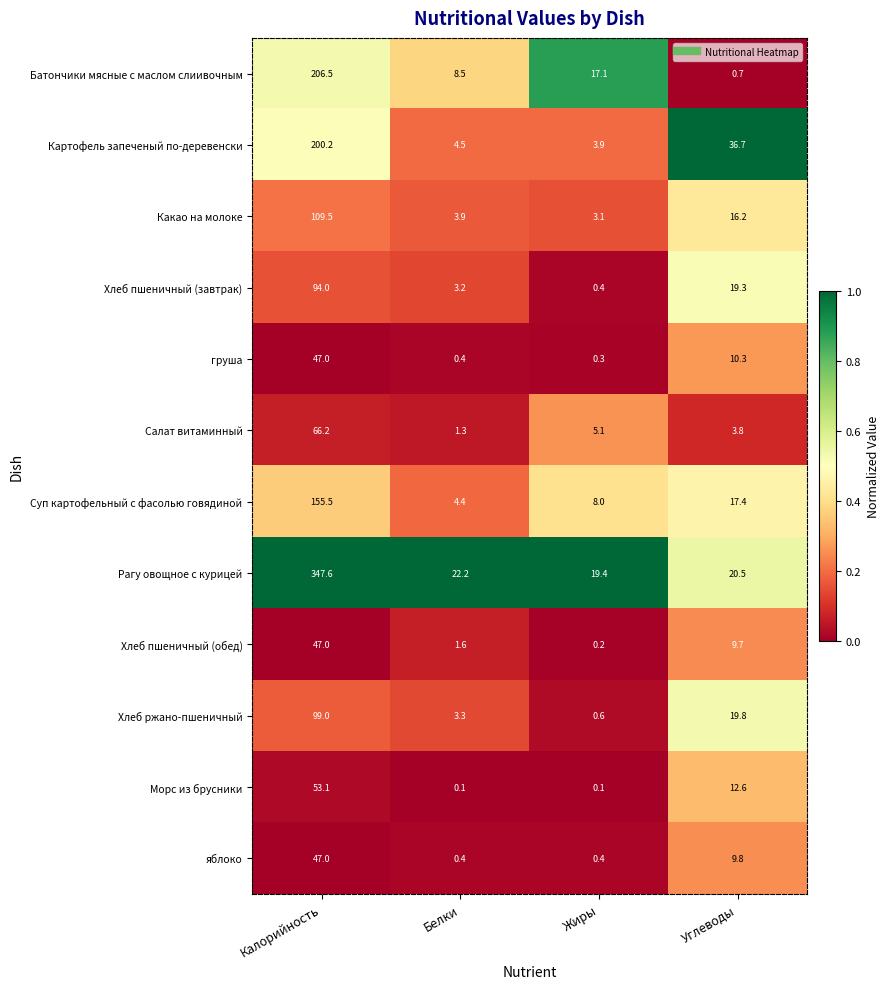

What is the difference between the highest and lowest values at Углеводы?

36.0